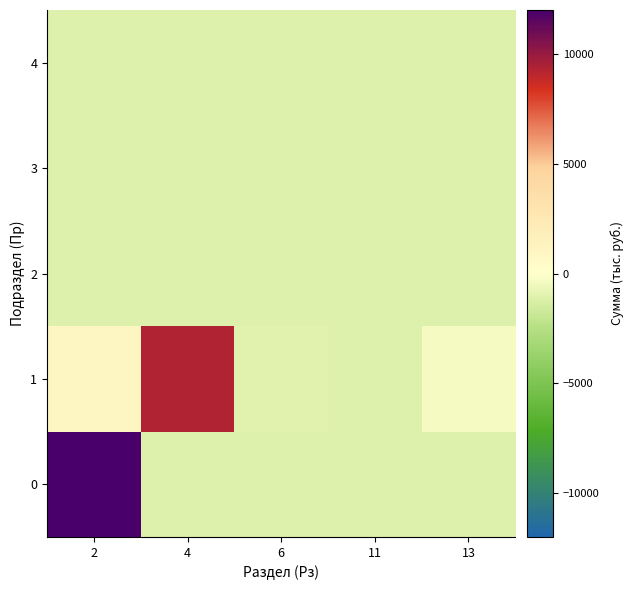

Which has a higher value, 6 or 2?

2